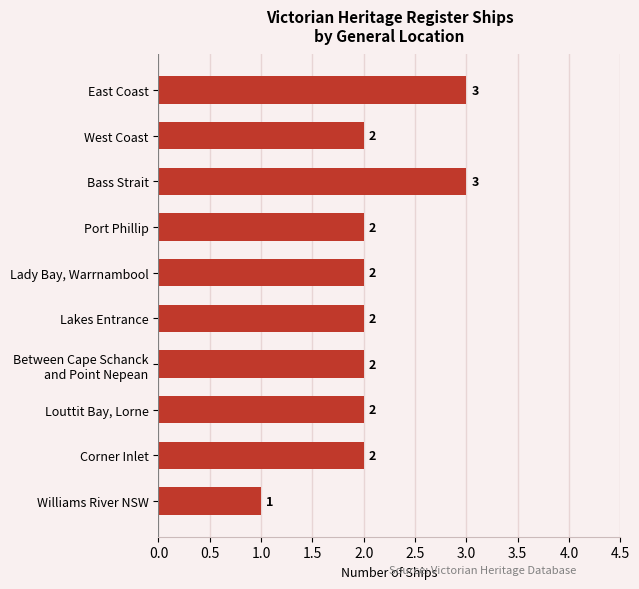

True or false: the data shows 2 at Louttit Bay, Lorne.

True